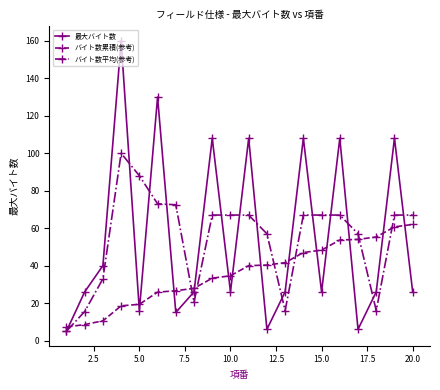

Does the chart display data point markers on the line(s)?

Yes